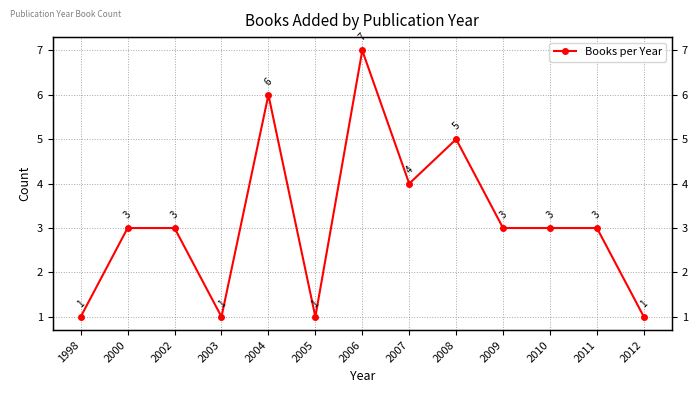

Where is the first local minimum?

2003